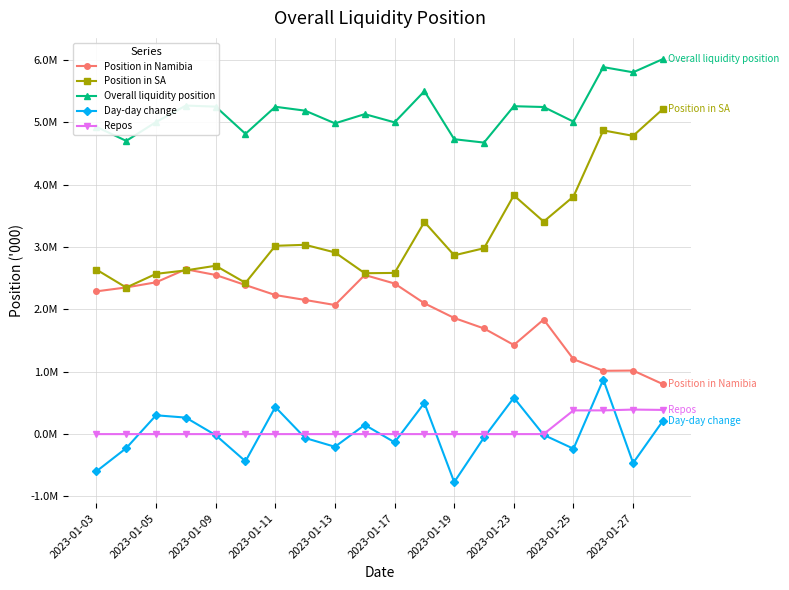

Is this an area chart (filled region under the line)?

No